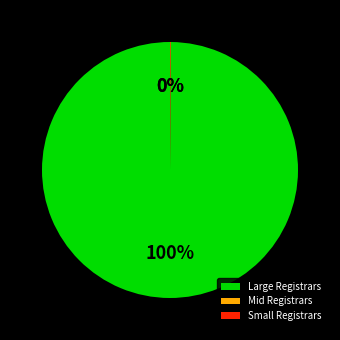

To the nearest percent, what portion does Large Registrars represent?

100%